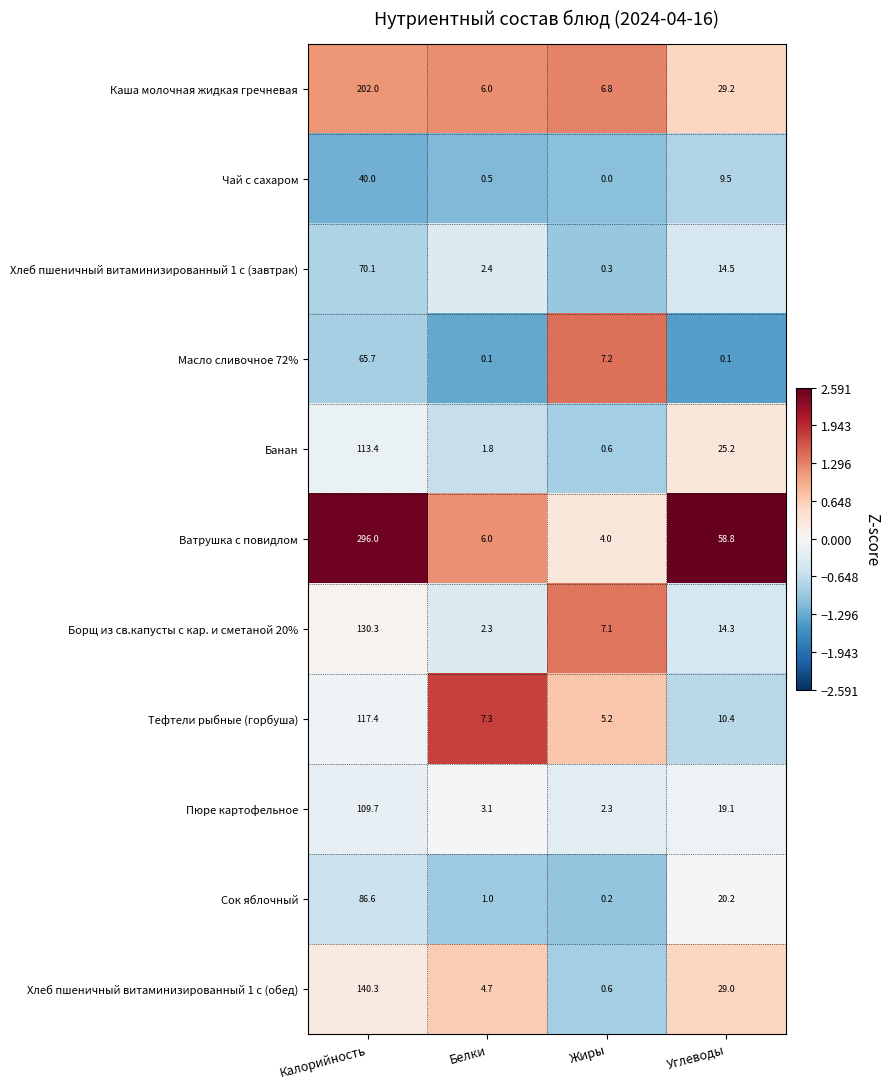

Which category has the lowest value across all series?

Жиры